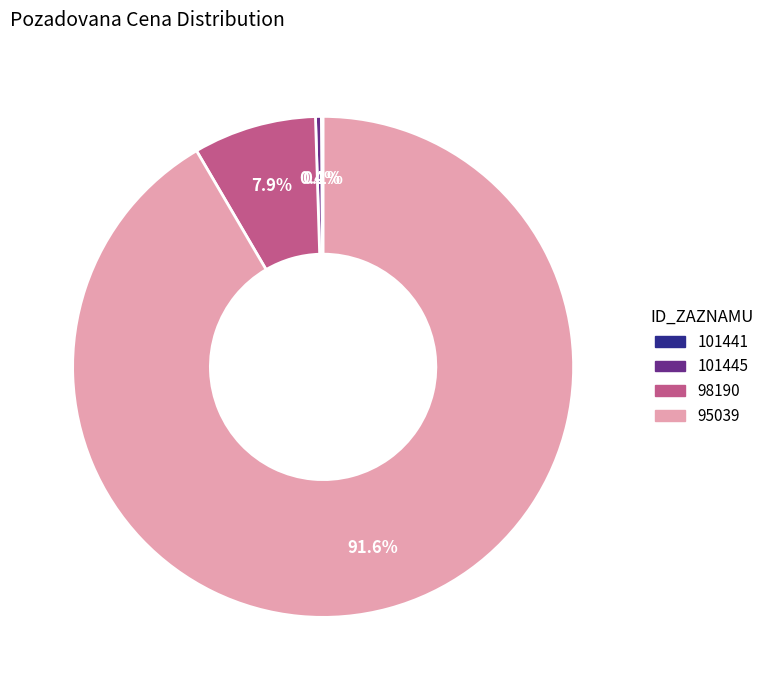

What percentage is NOT represented by 101445?

99.6%